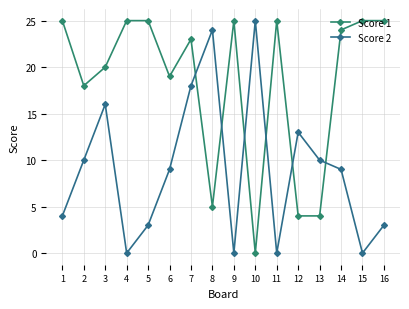

What is the difference between the second highest and minimum values in the Score 2 series?

24